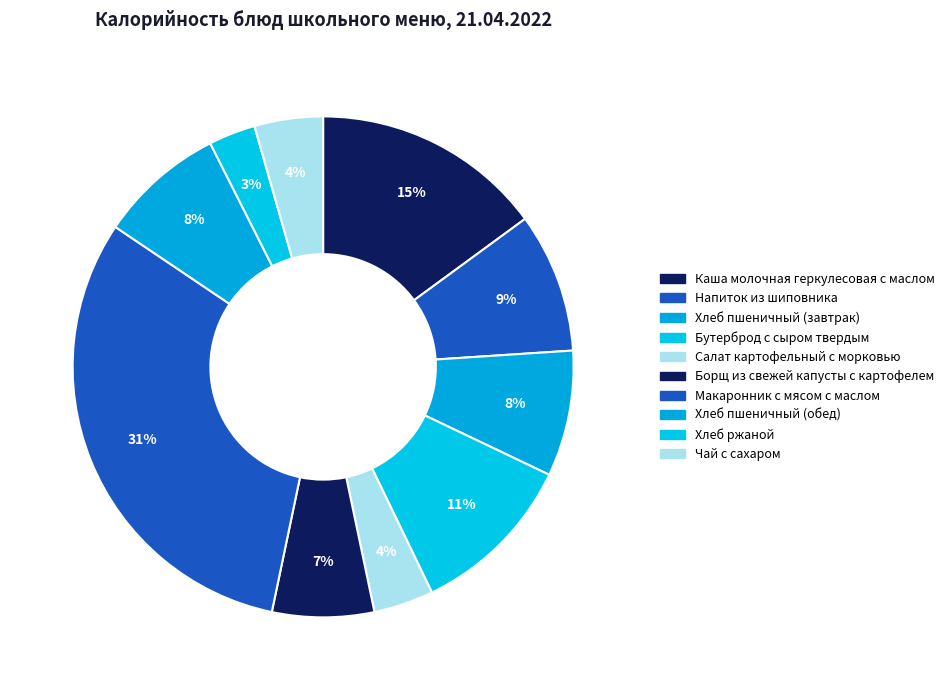

What percentage is NOT represented by Борщ из свежей капусты с картофелем?

93.4%